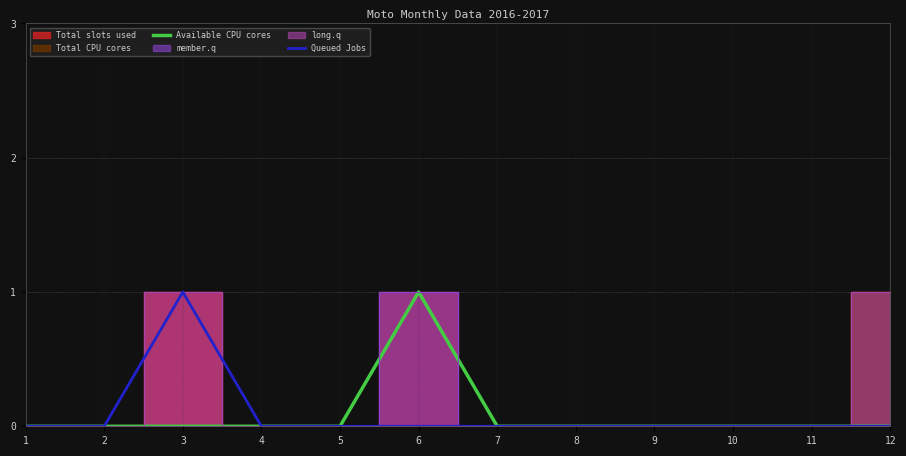

Rank the series at 11 from lowest to highest value.

Available CPU cores, Queued Jobs